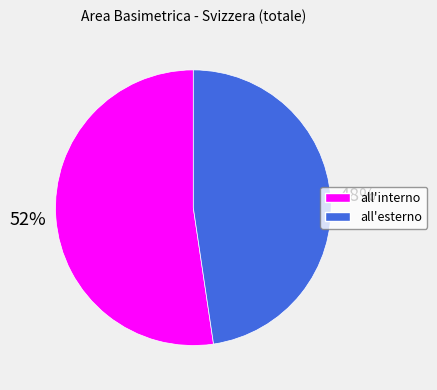

What percentage is the all'interno slice, to the nearest percent?

52%